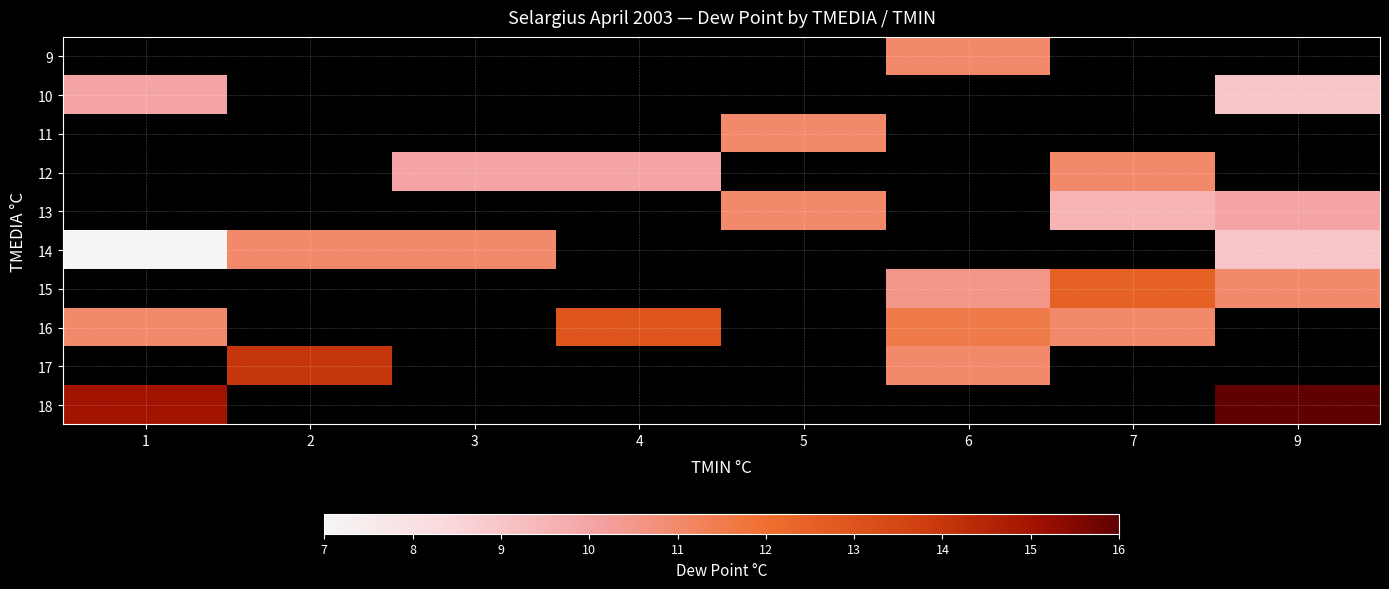

How many values in row_5 are above zero?

4